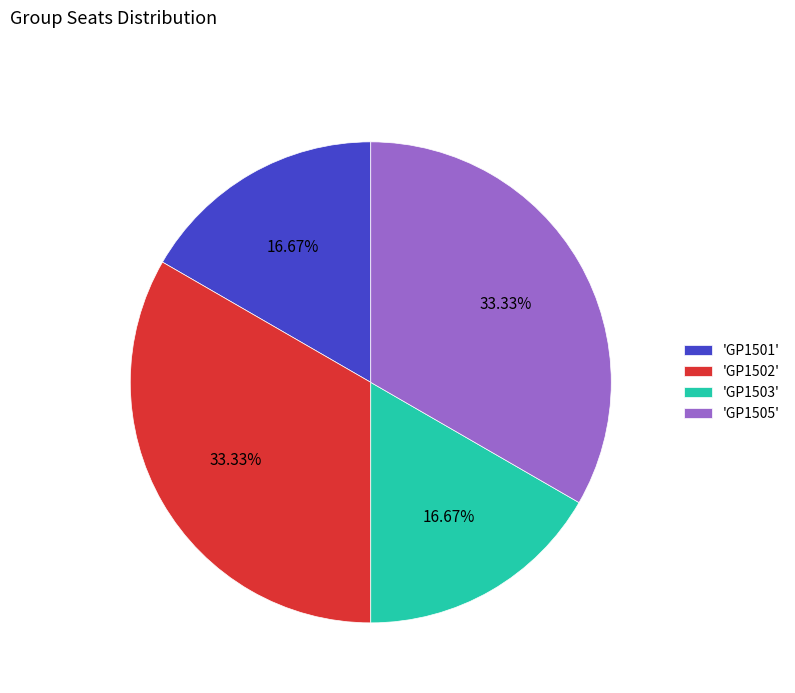

Combined, do 'GP1503' and 'GP1501' account for over 50%?

No